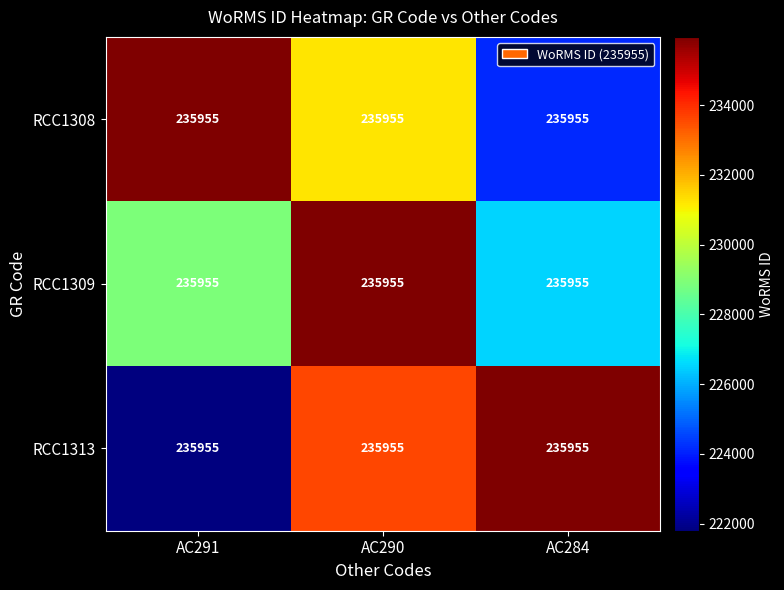

What is the total value across all series at AC290?

700786.3